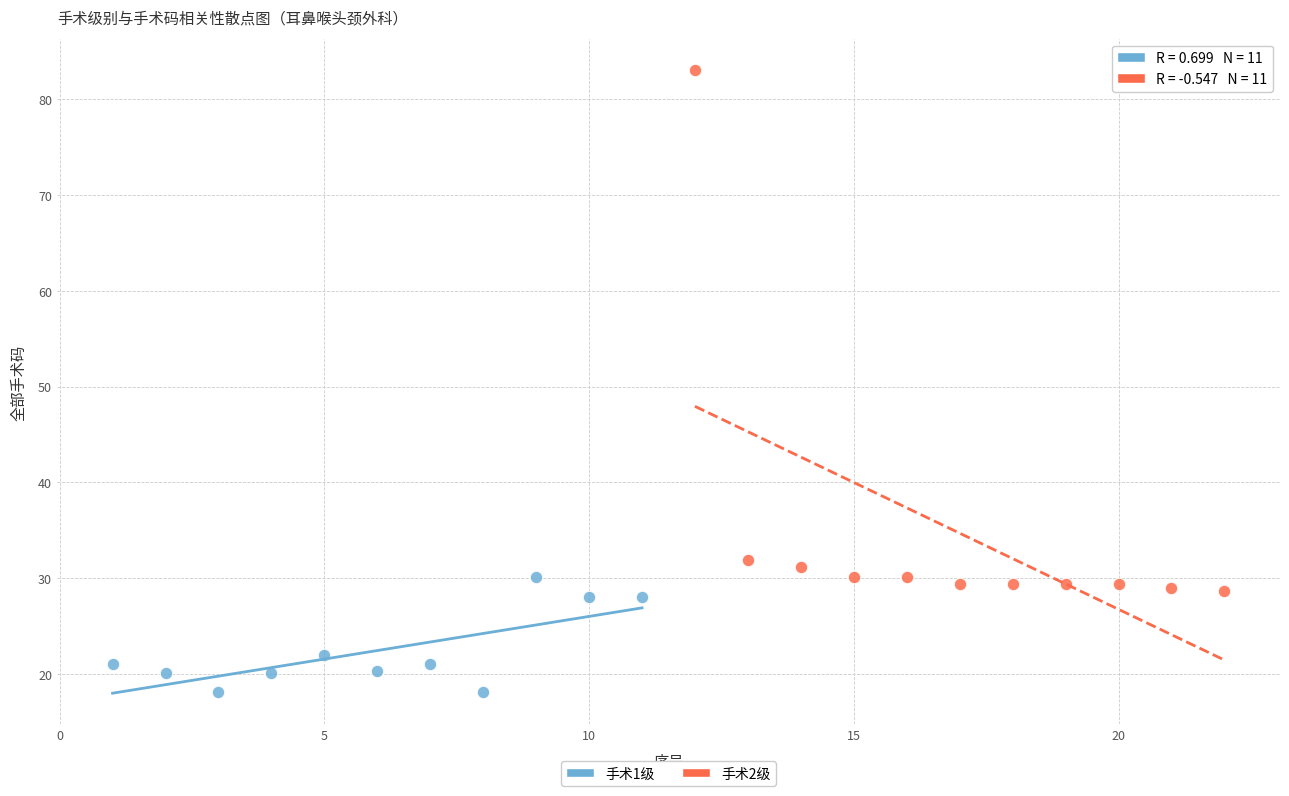

Which series has the largest Y range (max minus min)?

手术2级